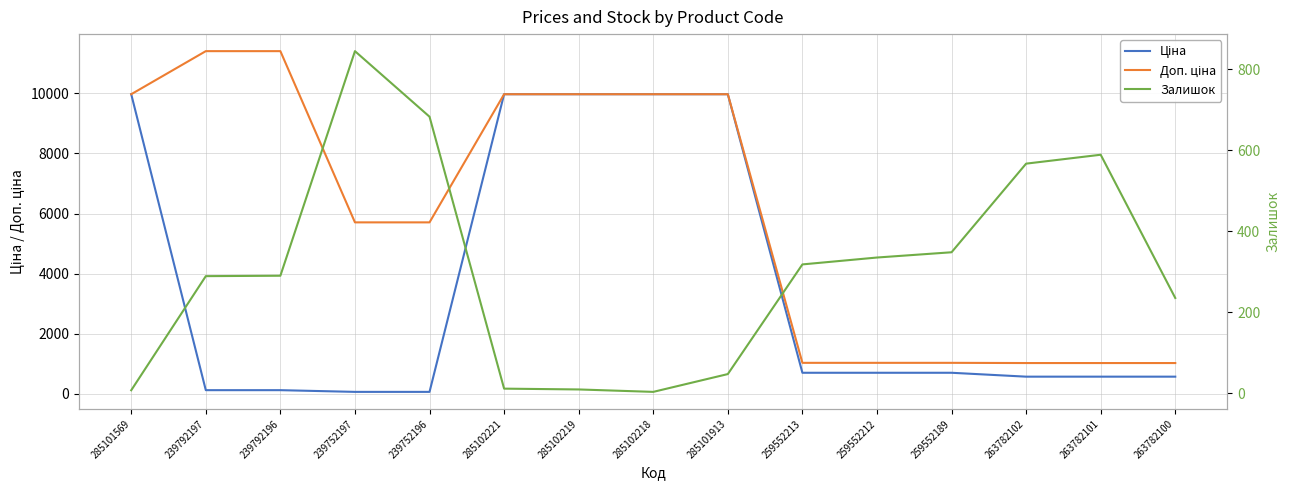

Rank the series at 259552212 from lowest to highest value.

Залишок, Ціна, Доп. ціна